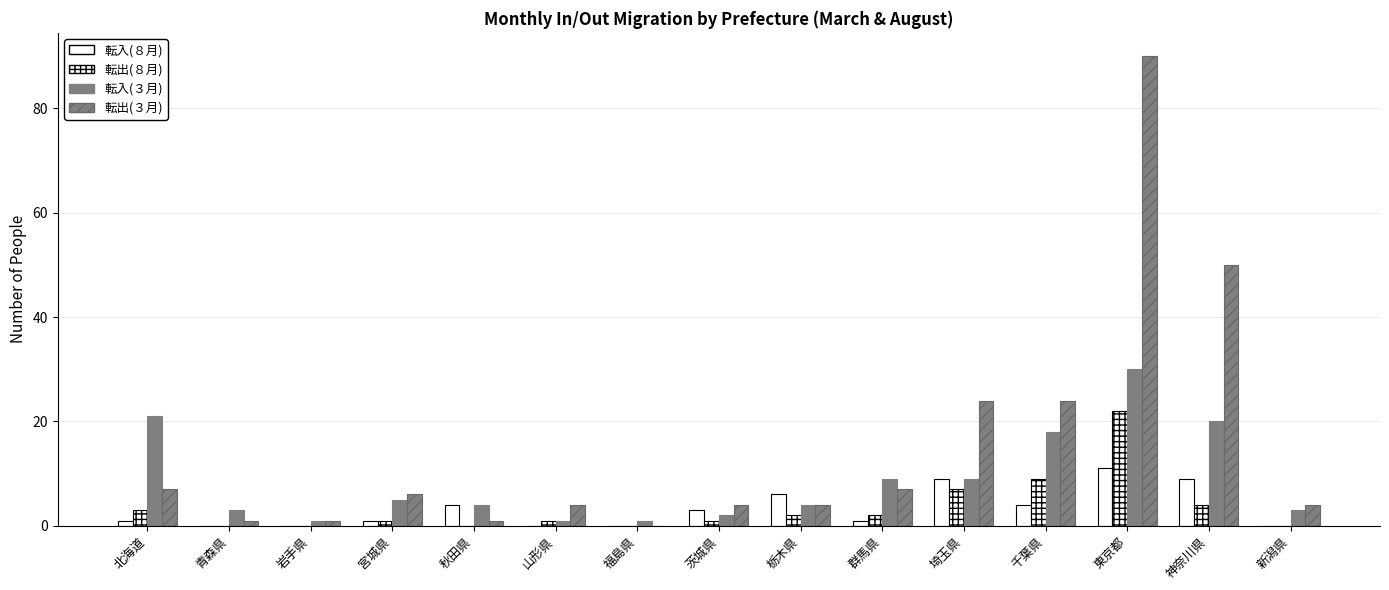

Are the bars grouped side by side (vs. stacked)?

Yes